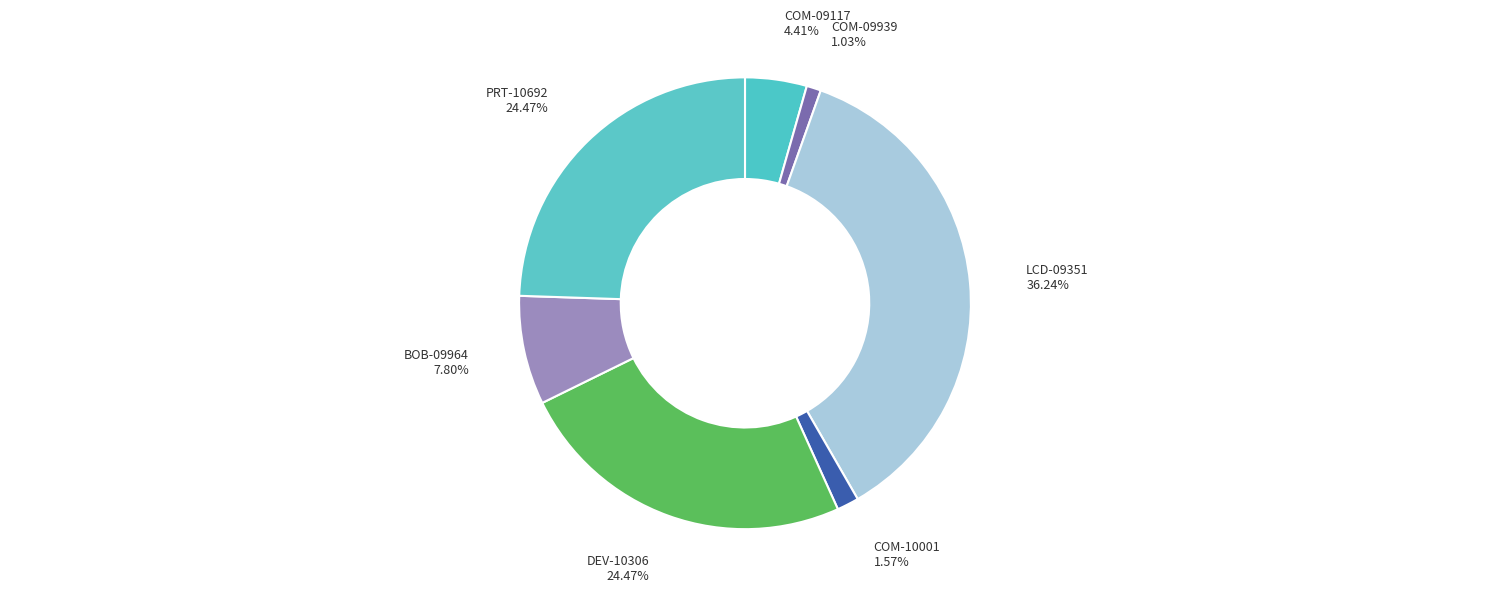

True or false: COM-10001 accounts for 2% of the total.

True